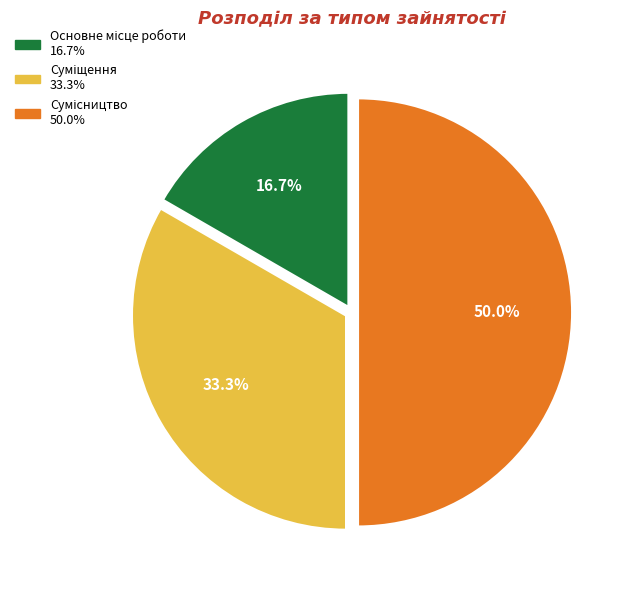

What percentage is the Основне місце роботи slice, to the nearest percent?

17%